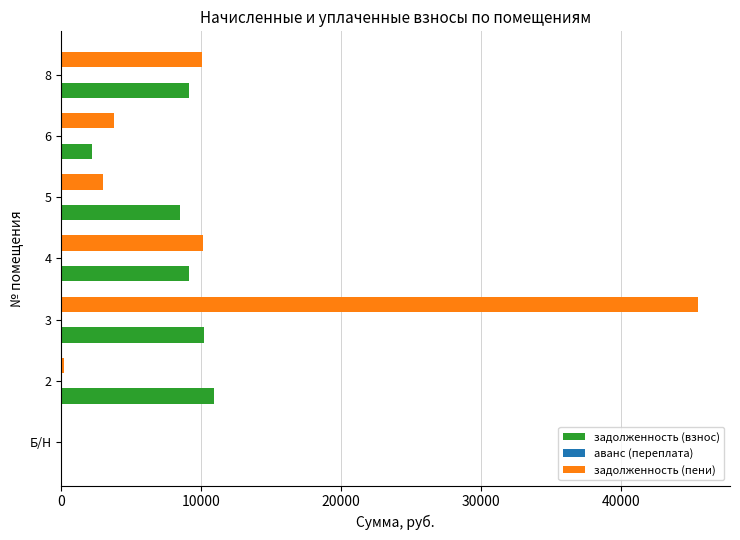

Is the value of задолженность (пени) at 3 greater than the value of задолженность (взнос) at 4?

Yes